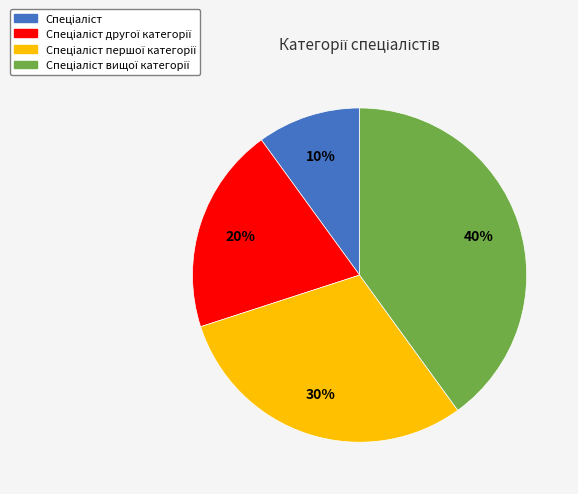

To the nearest percent, what is the difference between the largest and smallest slice percentages?

30%